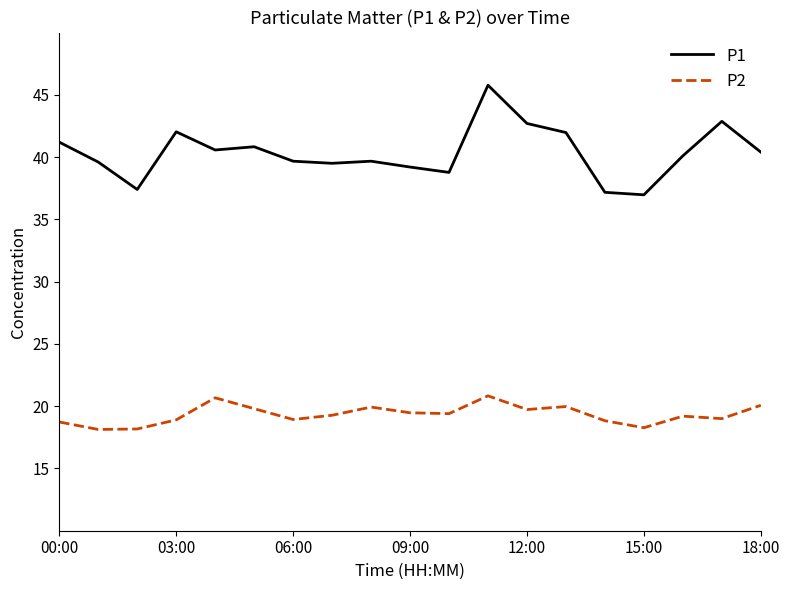

List the series in order of their overall mean, highest first.

P1, P2